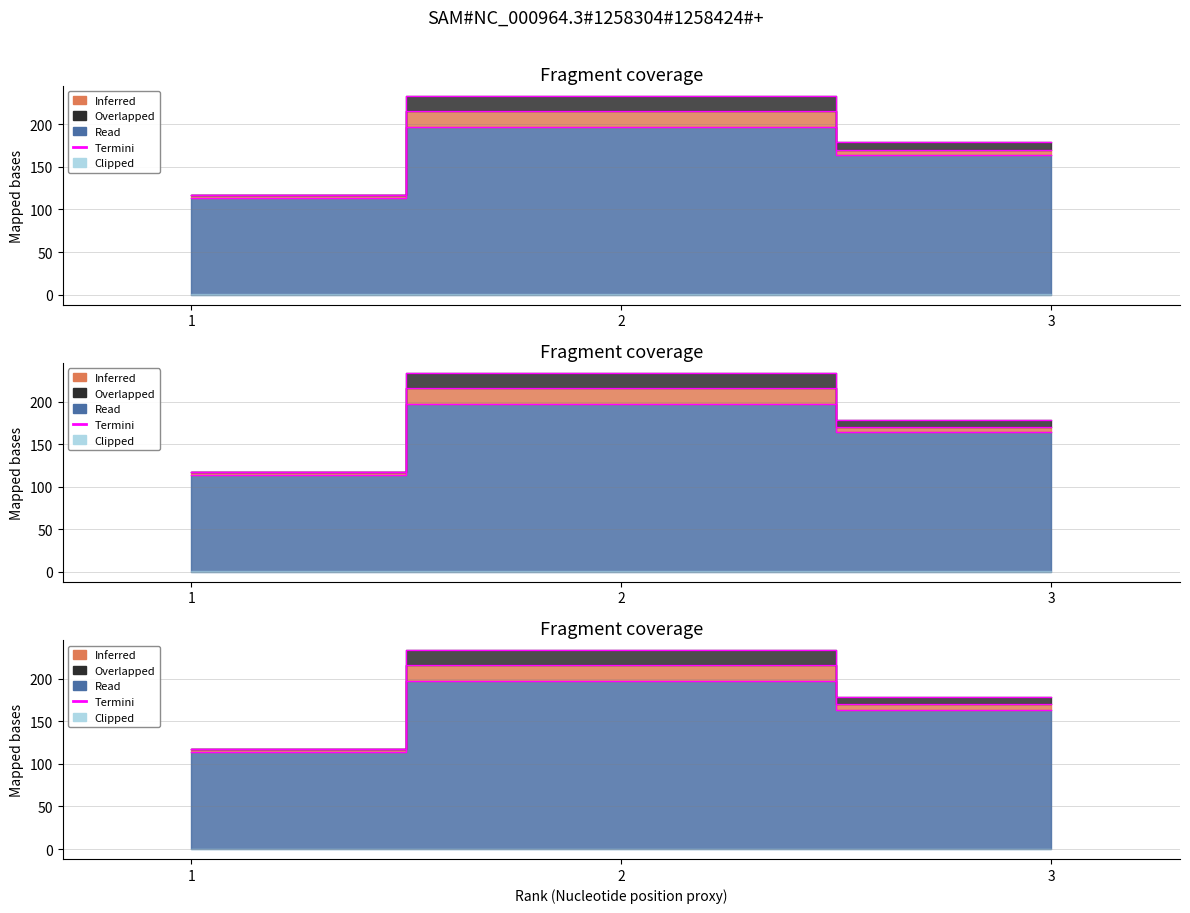

What value does the H index series have at 2, to the nearest 10?

200